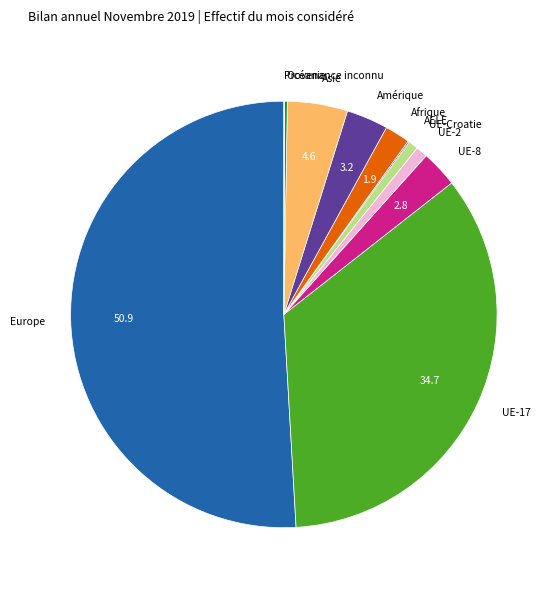

Which has a higher value, UE-2 or Europe?

Europe